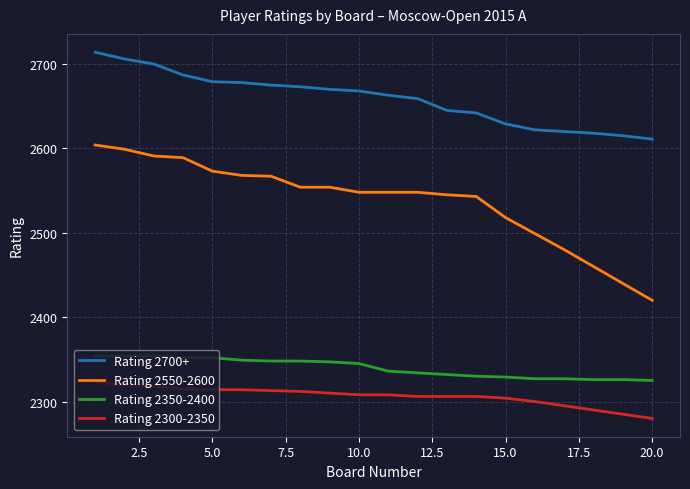

How many series are shown in this chart?

4